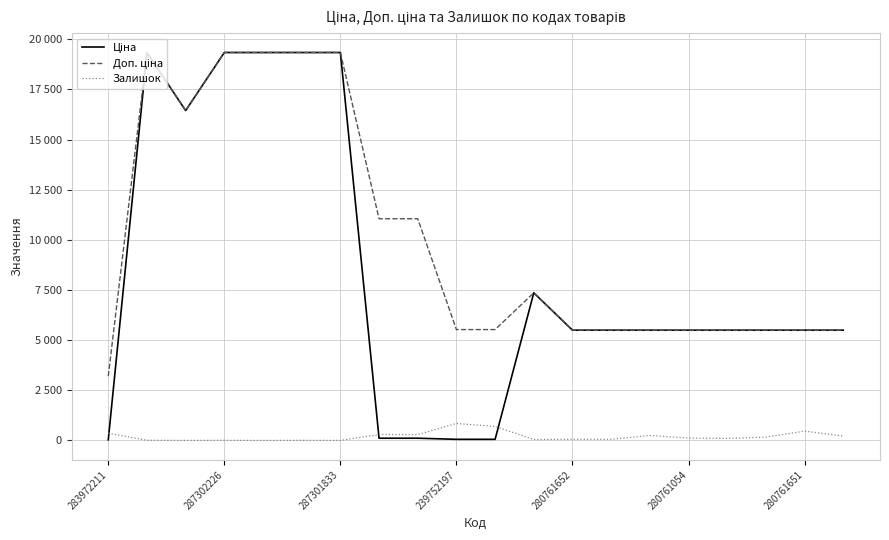

Does the chart display data point markers on the line(s)?

No